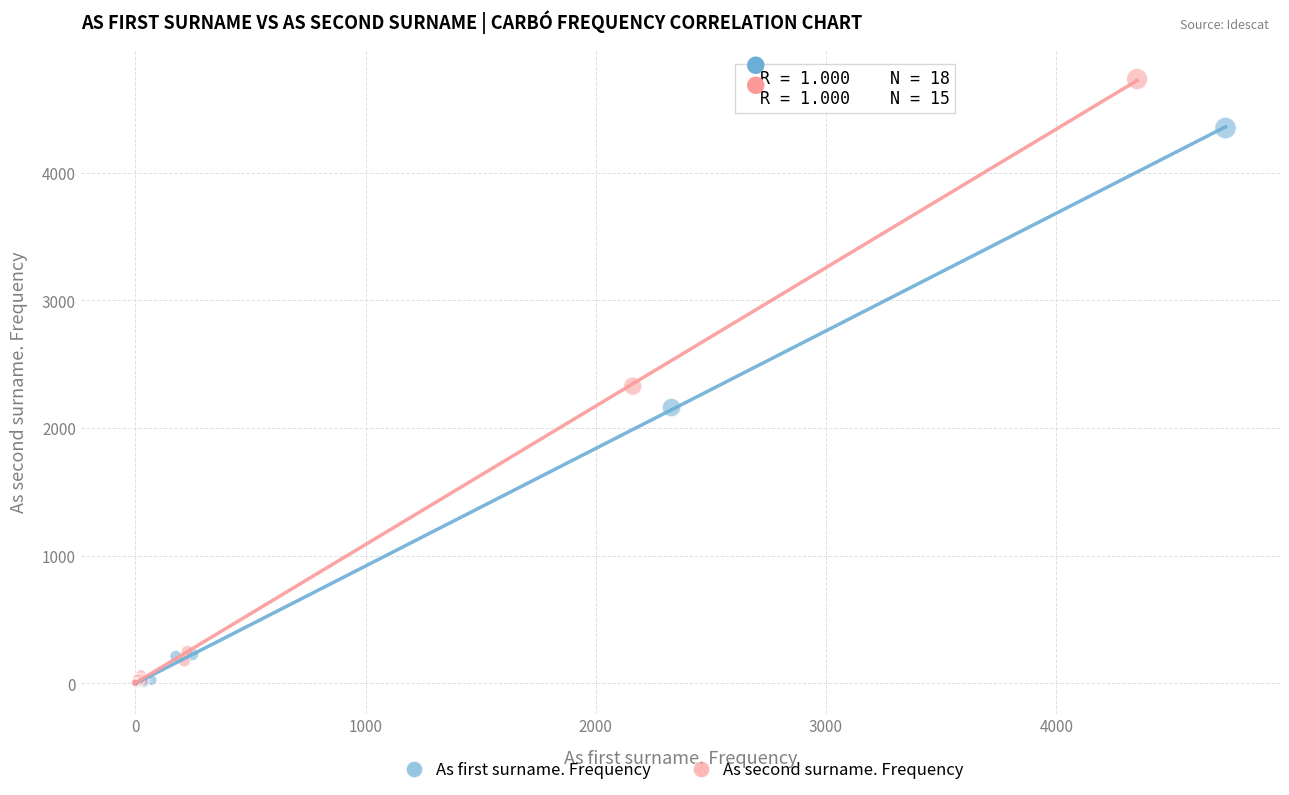

What are all the series names shown in the legend?

As first surname. Frequency, As second surname. Frequency